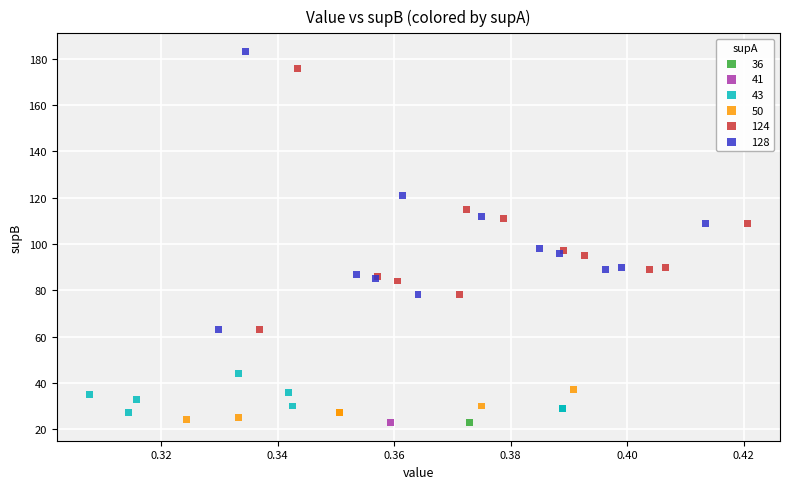

What are all the series names shown in the legend?

36, 41, 43, 50, 124, 128